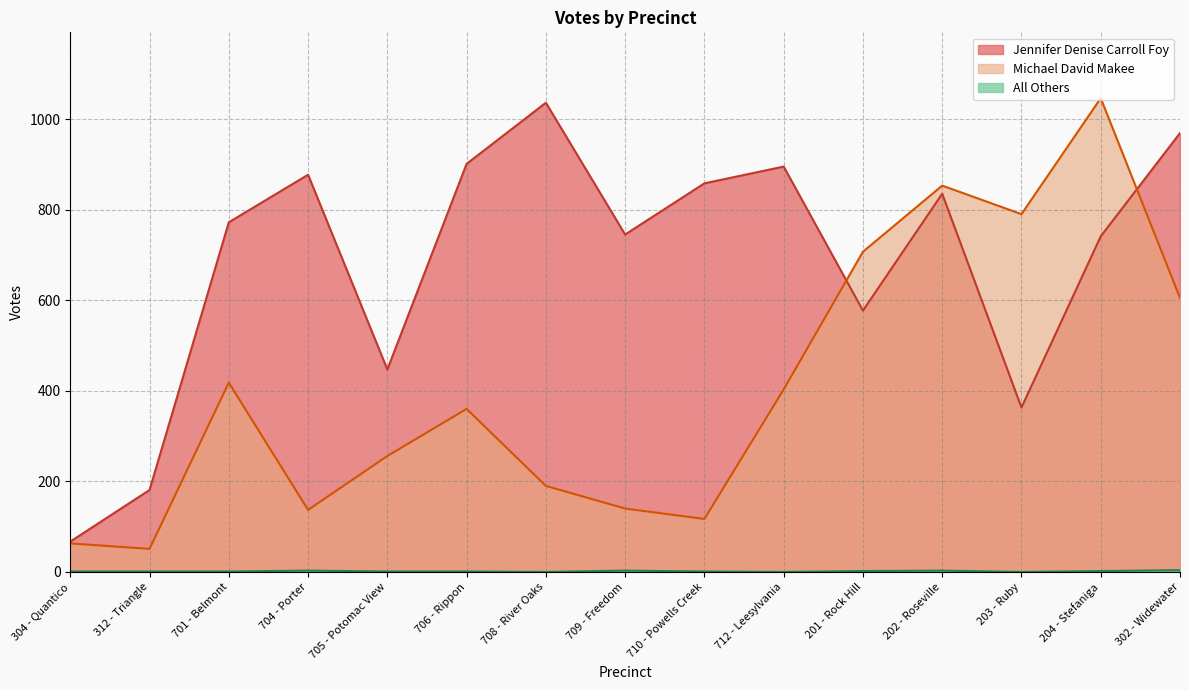

Is it true that All Others equals 5 at 709 - Freedom?

False